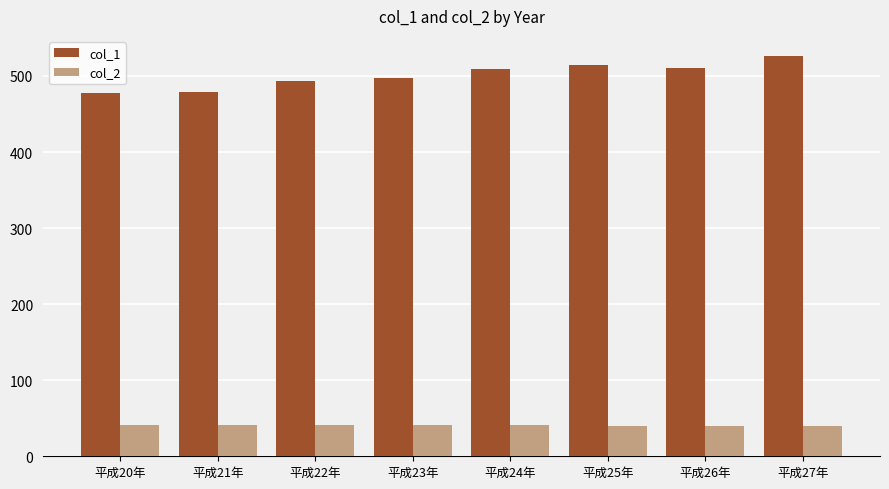

The value of col_2 at 平成20年 is 41.0. True or false?

True